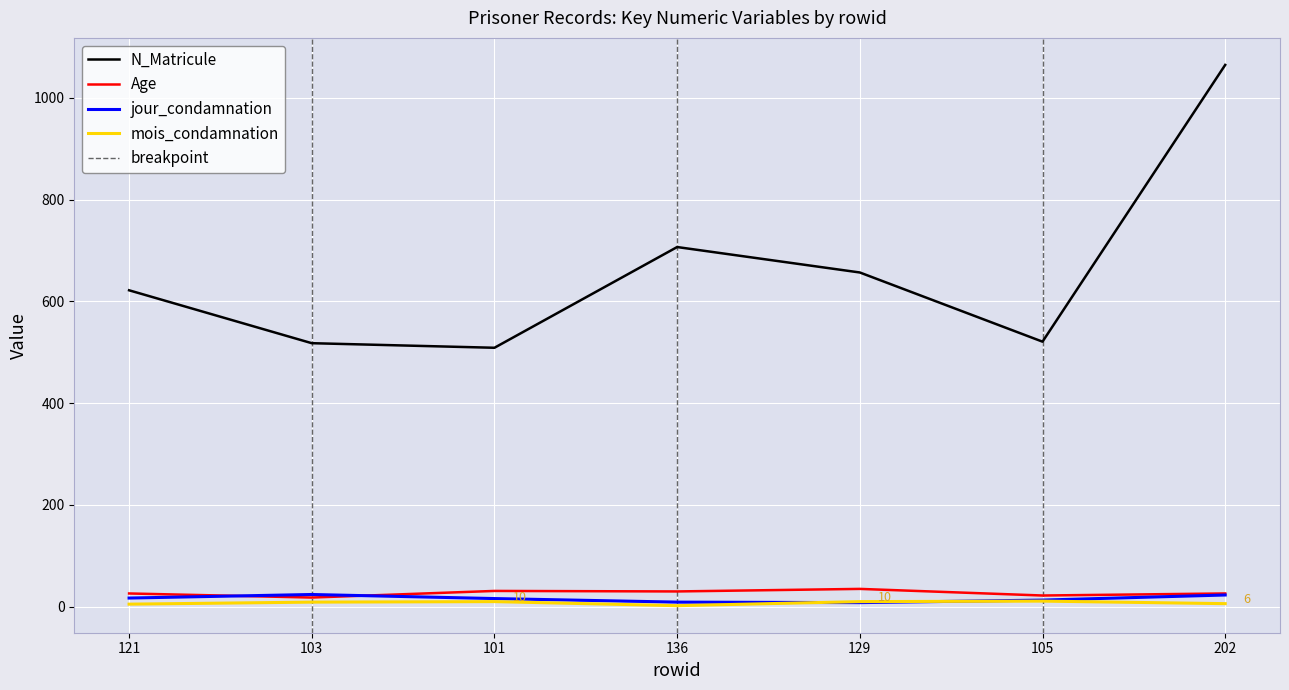

Is this an area chart (filled region under the line)?

No